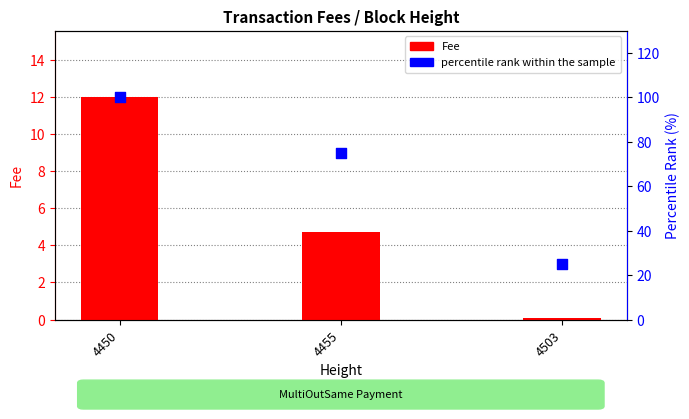

What is the total value across all series at 4455?

79.7